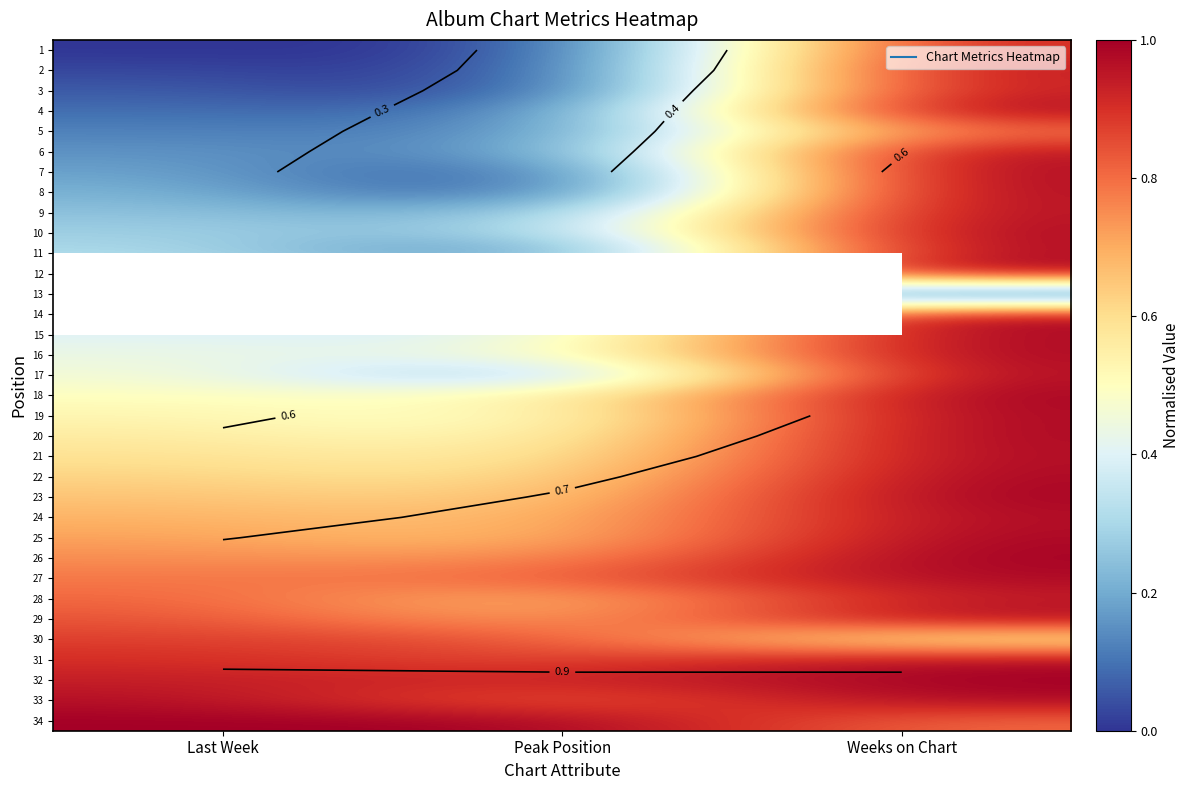

What is the total value across all series at Weeks on Chart?

31.7